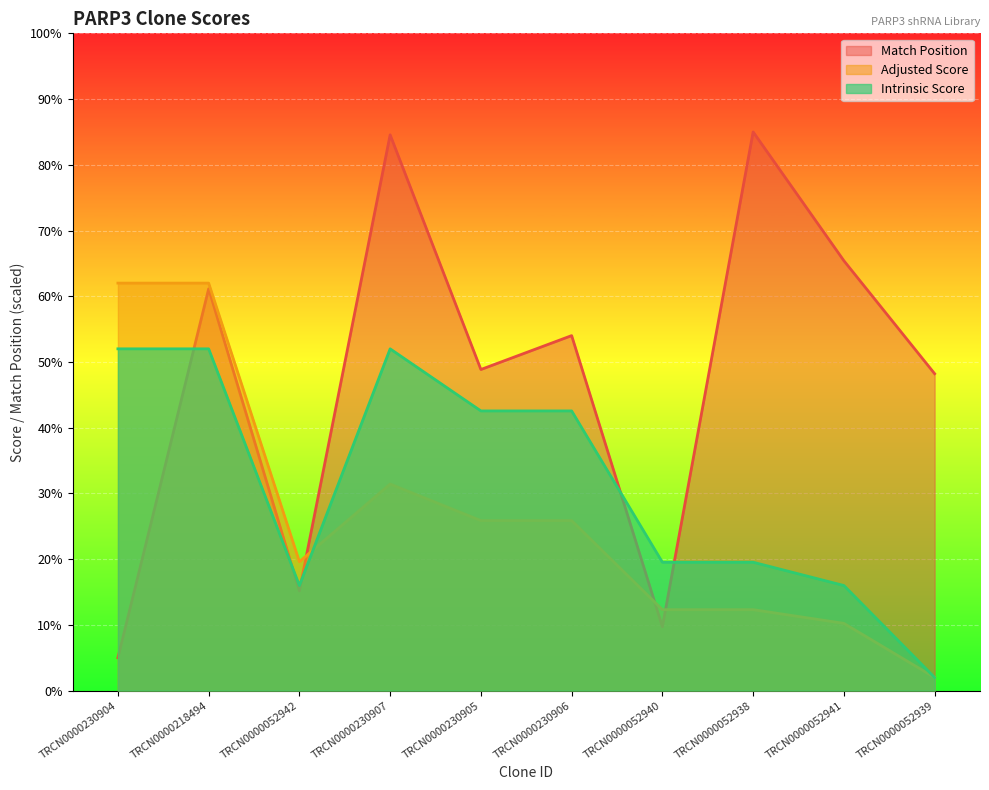

True or false: Intrinsic Score has a value of 52.0 at TRCN0000218494.

True